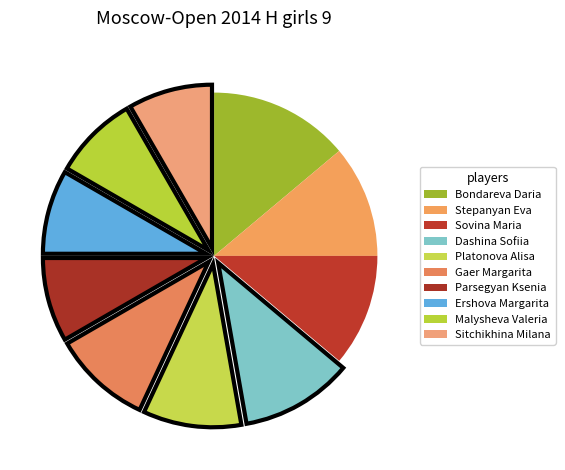

Count the number of slices in the pie.

10